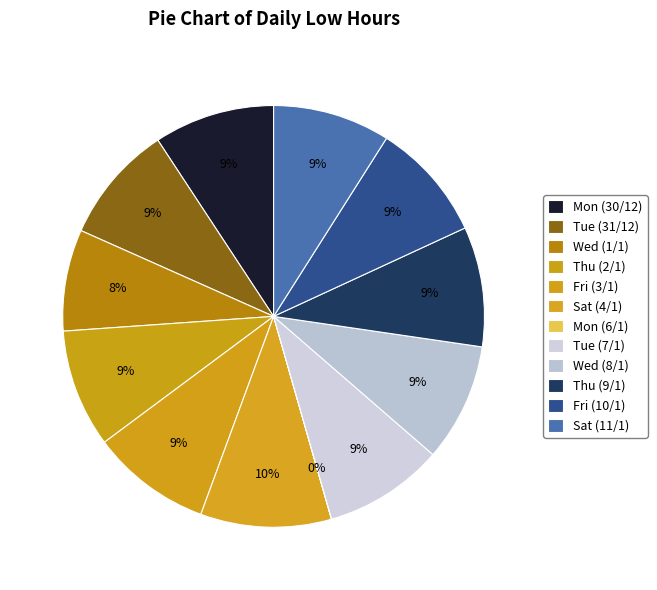

Which slice is the largest?

Sat (4/1)